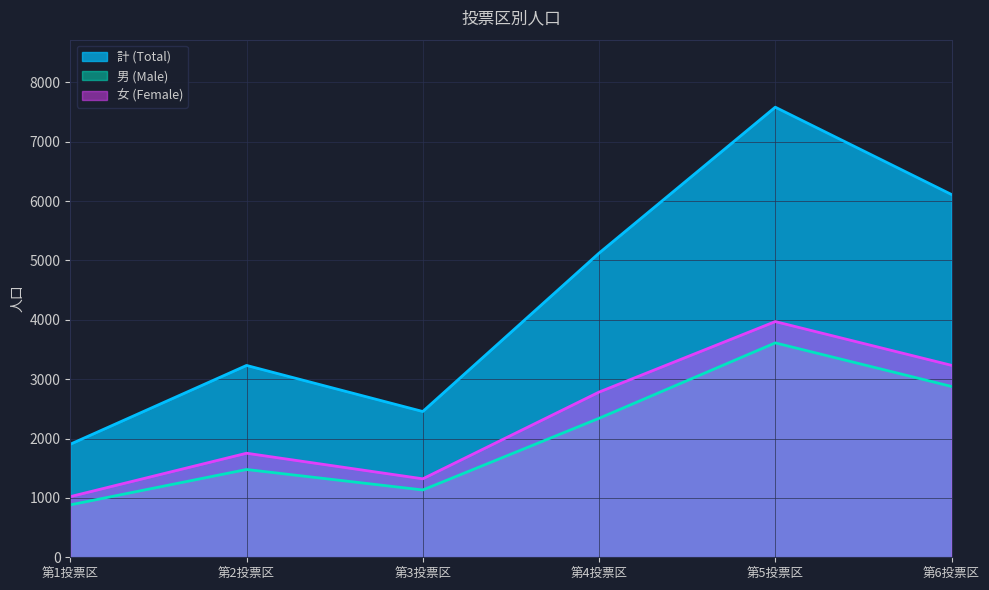

True or false: 男 (Male) has more than 0 points higher than both neighbors.

True